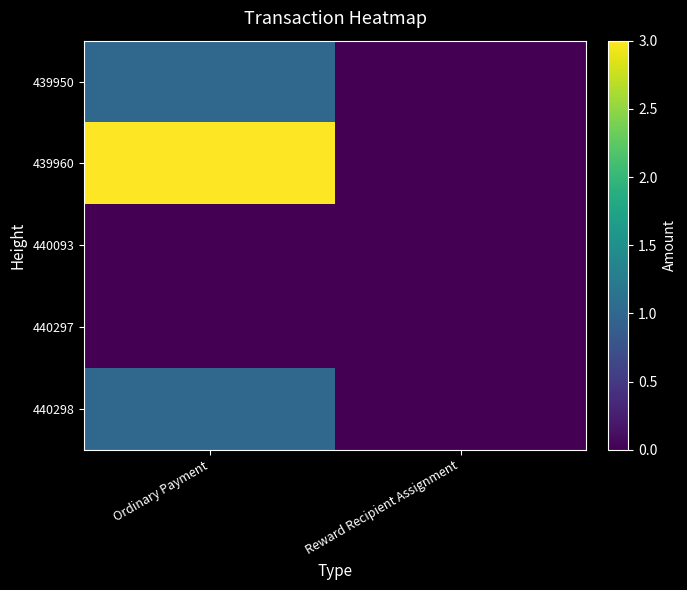

Reading right to left, what are all the values shown in this chart?

439950: Reward Recipient Assignment=0	Ordinary Payment=1
439960: Reward Recipient Assignment=0	Ordinary Payment=3
440093: Reward Recipient Assignment=0	Ordinary Payment=0
440297: Reward Recipient Assignment=0	Ordinary Payment=0
440298: Reward Recipient Assignment=0	Ordinary Payment=1